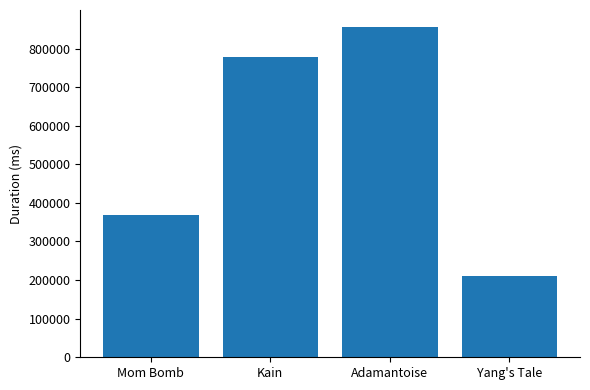

Rank the categories by value from highest to lowest.

Adamantoise, Kain, Mom Bomb, Yang's Tale